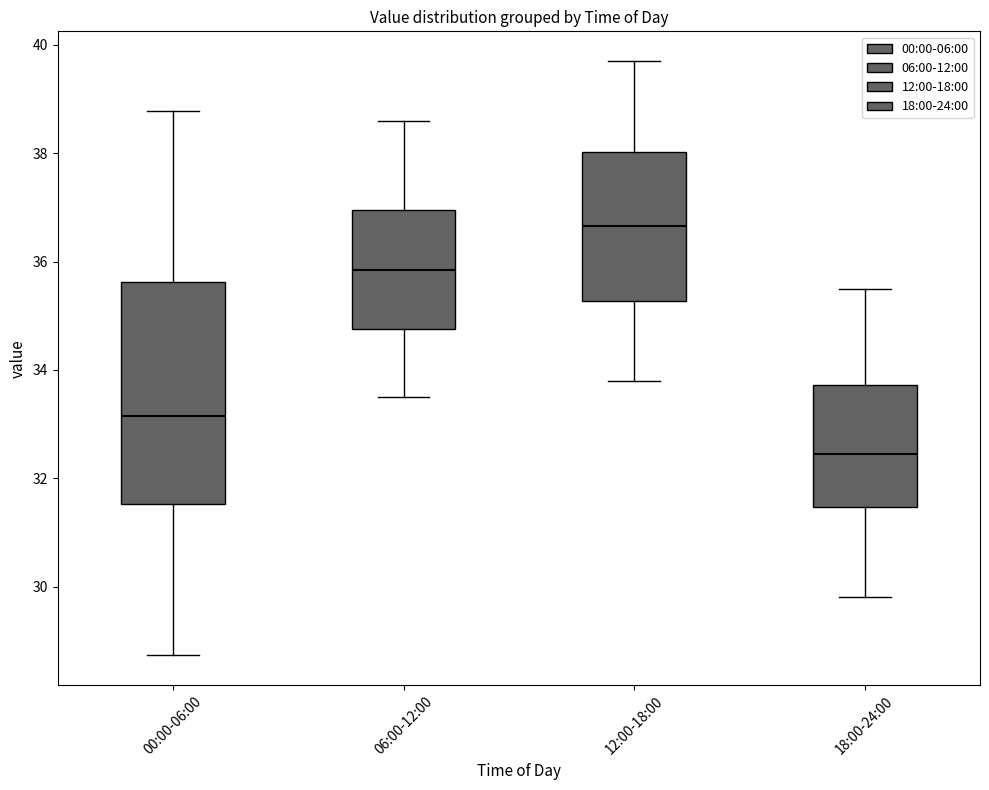

Reading left to right, read every box against the y-axis: the position of its median line, the range the box covers, and the ends of its whiskers. The values are not printed on the chart, so give them approximately, as read against the axis.

00:00-06:00: median 33.2, box 31.6 to 35.6, whiskers 28.8 to 38.8
06:00-12:00: median 35.8, box 34.8 to 37.0, whiskers 33.6 to 38.6
12:00-18:00: median 36.6, box 35.2 to 38.0, whiskers 33.8 to 39.8
18:00-24:00: median 32.4, box 31.4 to 33.8, whiskers 29.8 to 35.6